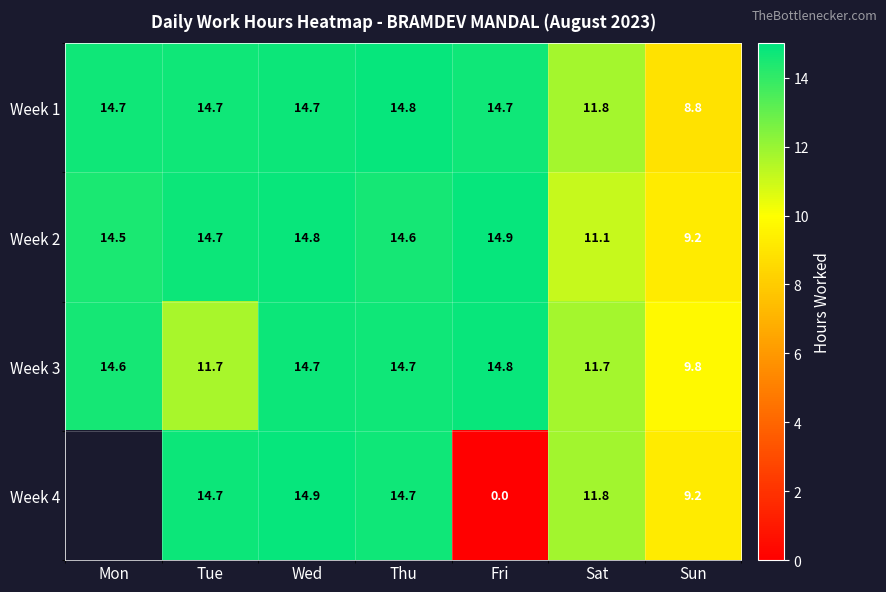

What is the sum of the Week 1 values at Wed and Tue?

29.4